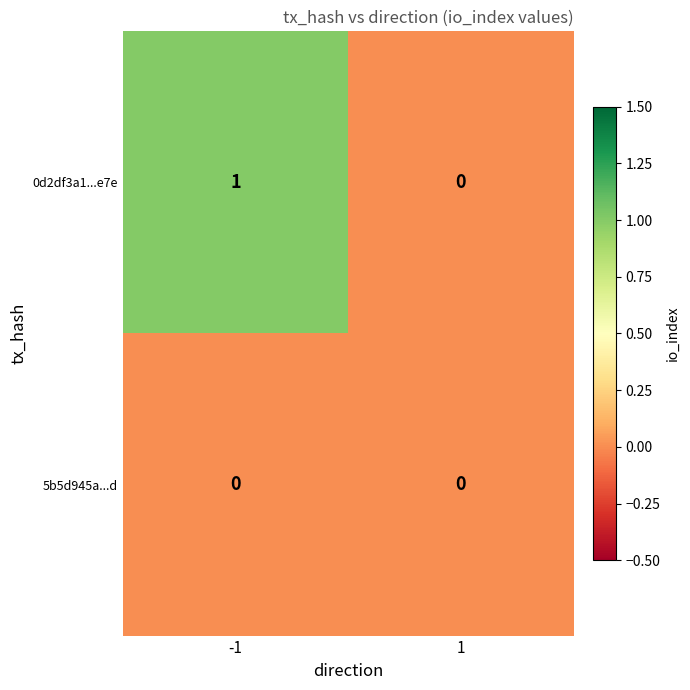

Which series has the largest total across all categories?

0d2df3a1...e7e